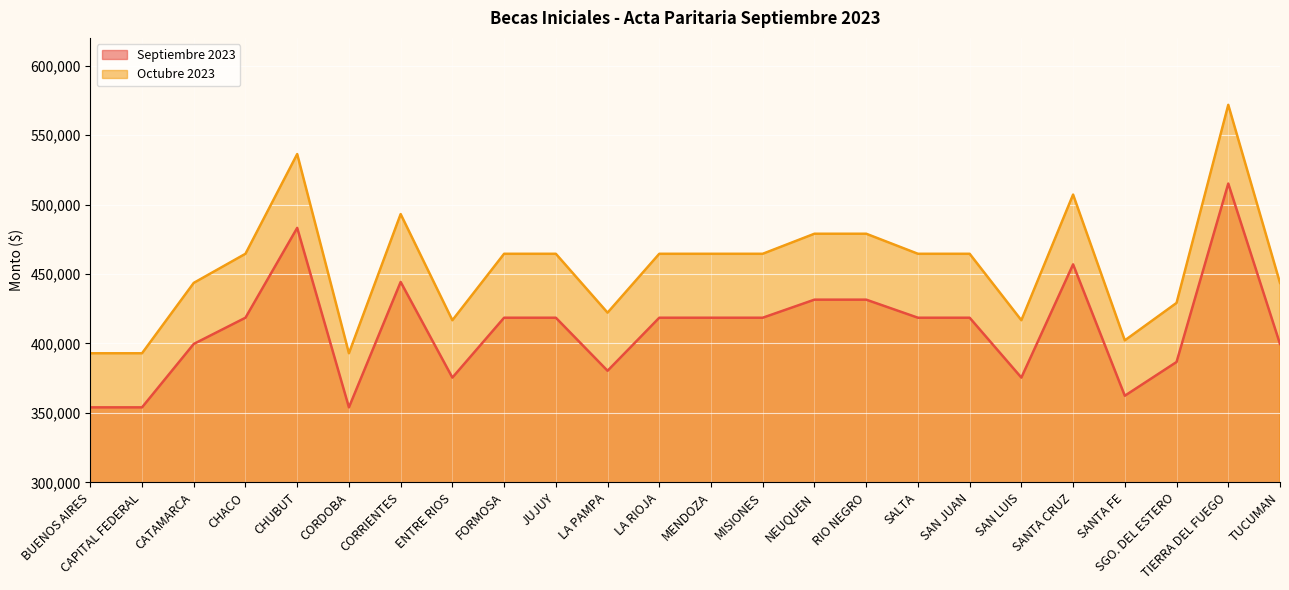

True or false: Septiembre 2023 and Octubre 2023 cross at least once.

False